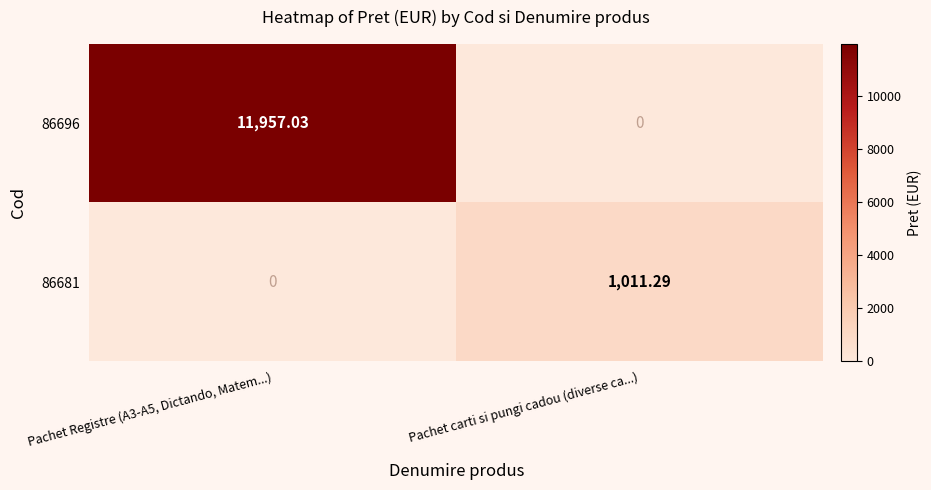

At which label does 86681 first exceed 1011?

Pachet carti si pungi cadou (diverse ca...)